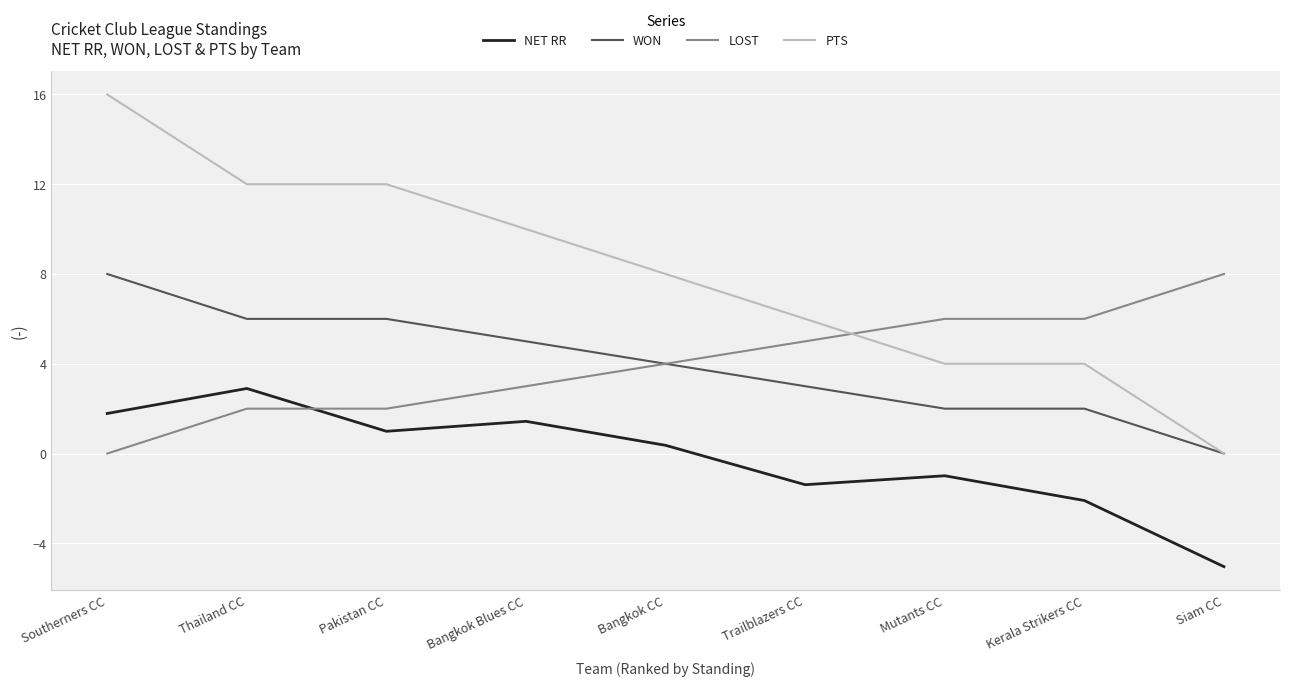

True or false: NET RR and WON cross at least once.

False